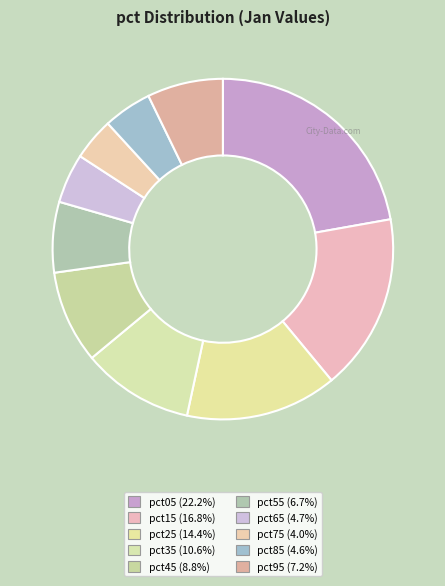

Rank the categories by value from lowest to highest.

pct75, pct85, pct65, pct55, pct95, pct45, pct35, pct25, pct15, pct05